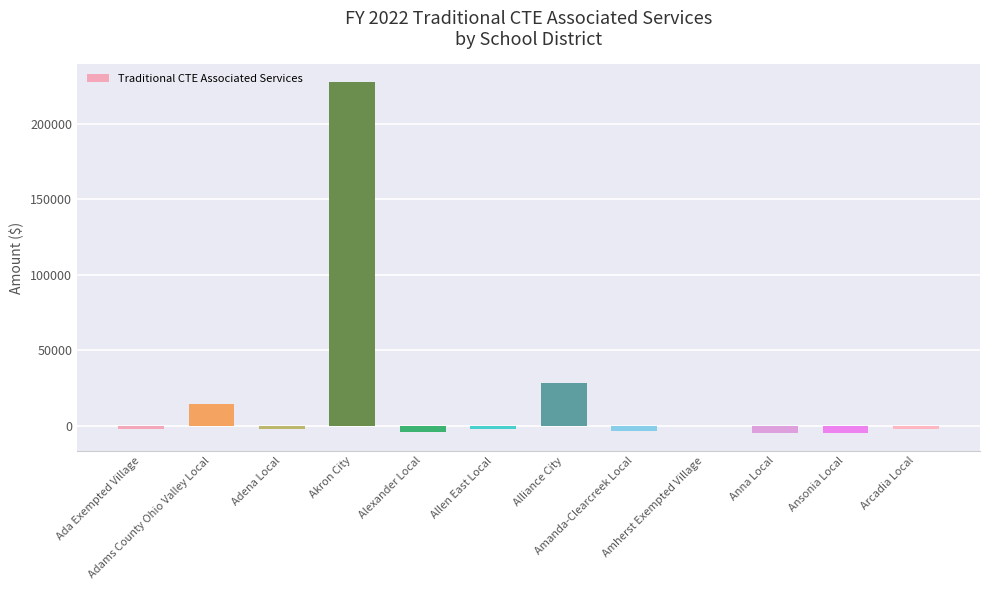

What is the greatest value displayed?

227774.5